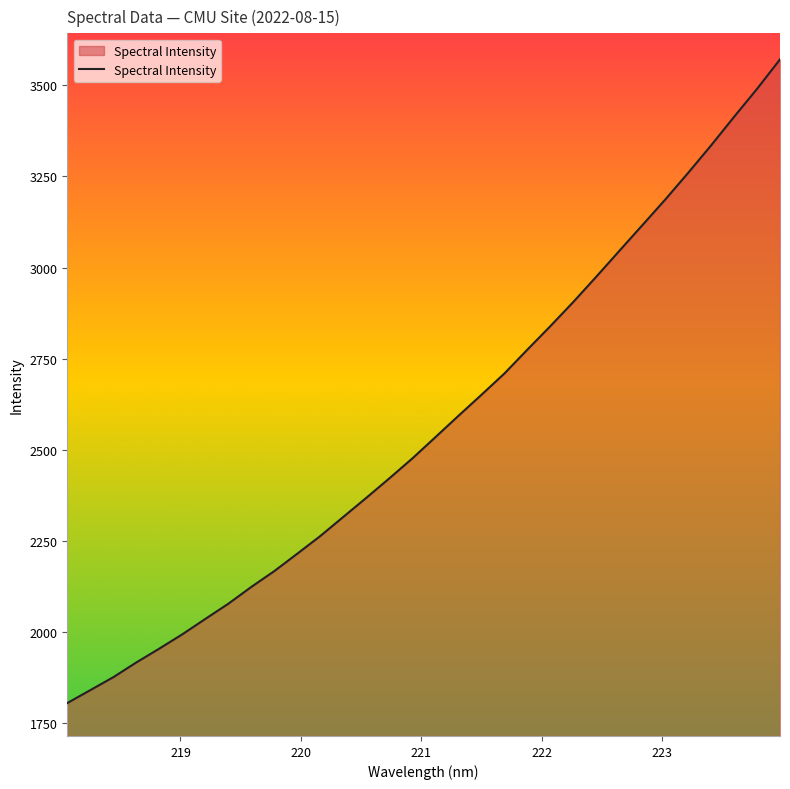

What is the smallest value displayed?

1805.5